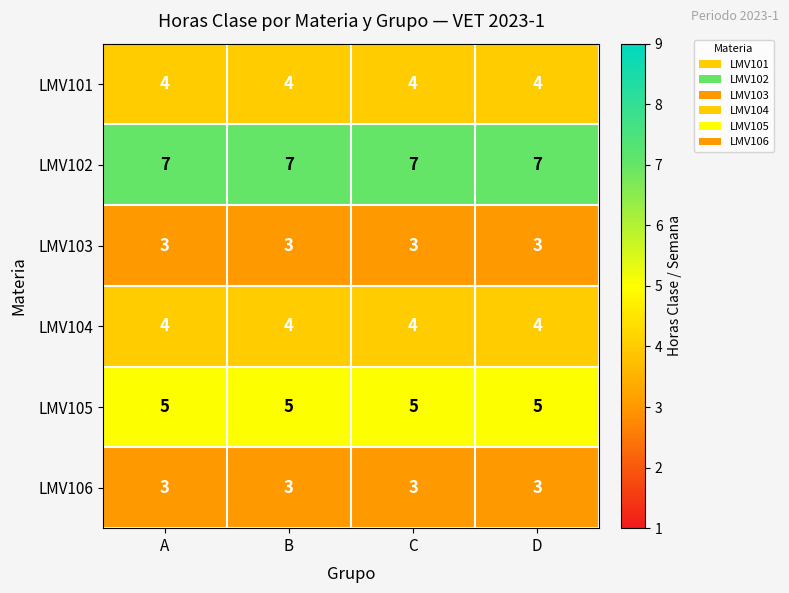

What is the minimum value shown in the chart?

3